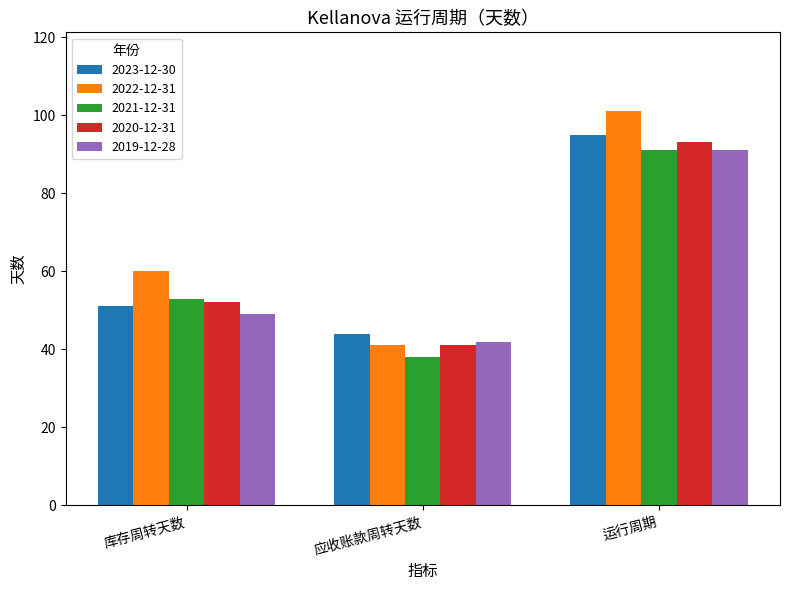

The value of 2023-12-30 at 库存周转天数 is 21. True or false?

False